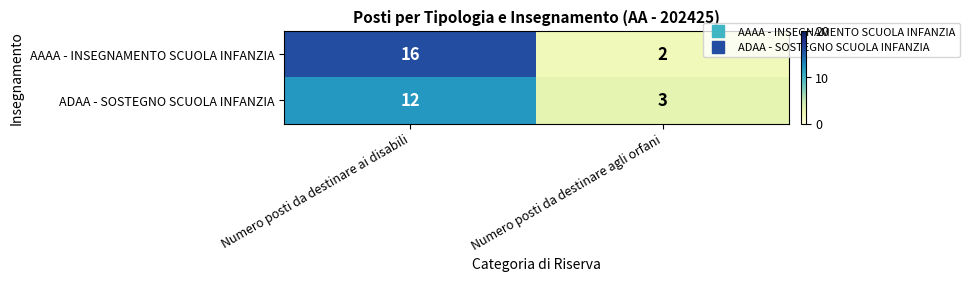

What is the sum of the AAAA - INSEGNAMENTO SCUOLA INFANZIA values at Numero posti da destinare ai disabili and Numero posti da destinare agli orfani?

18